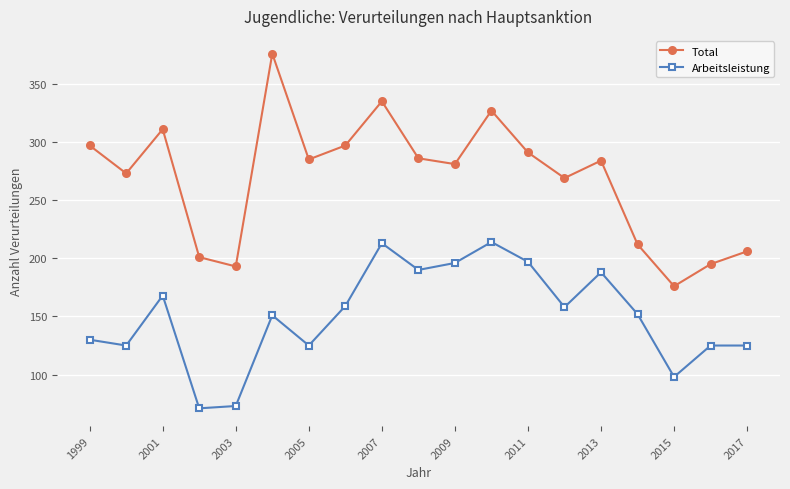

True or false: Total and Arbeitsleistung intersect in this chart.

False